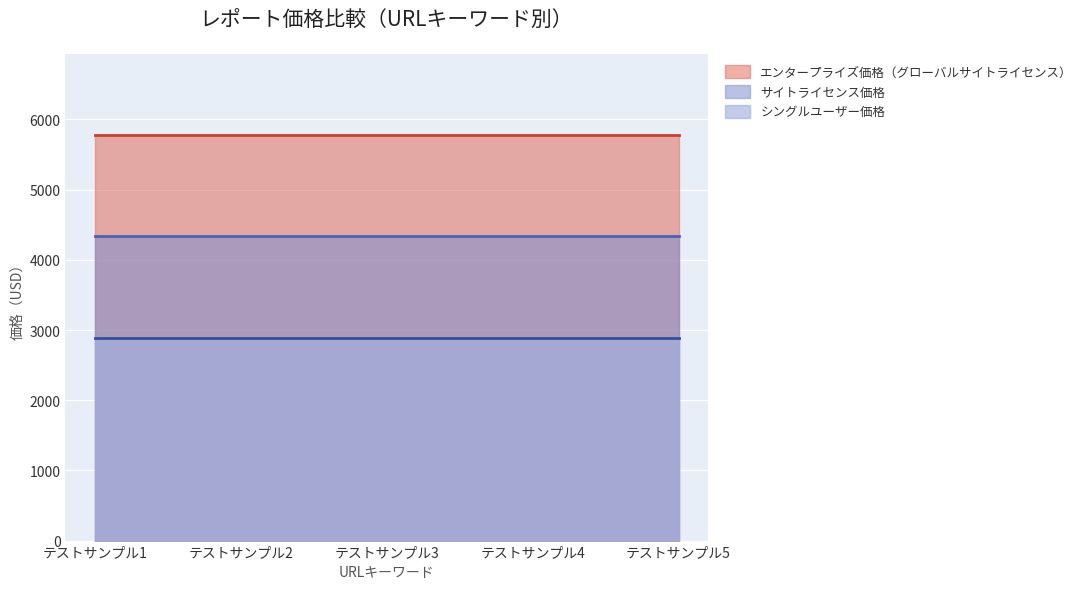

What is the average value of the シングルユーザー価格 series?

2890